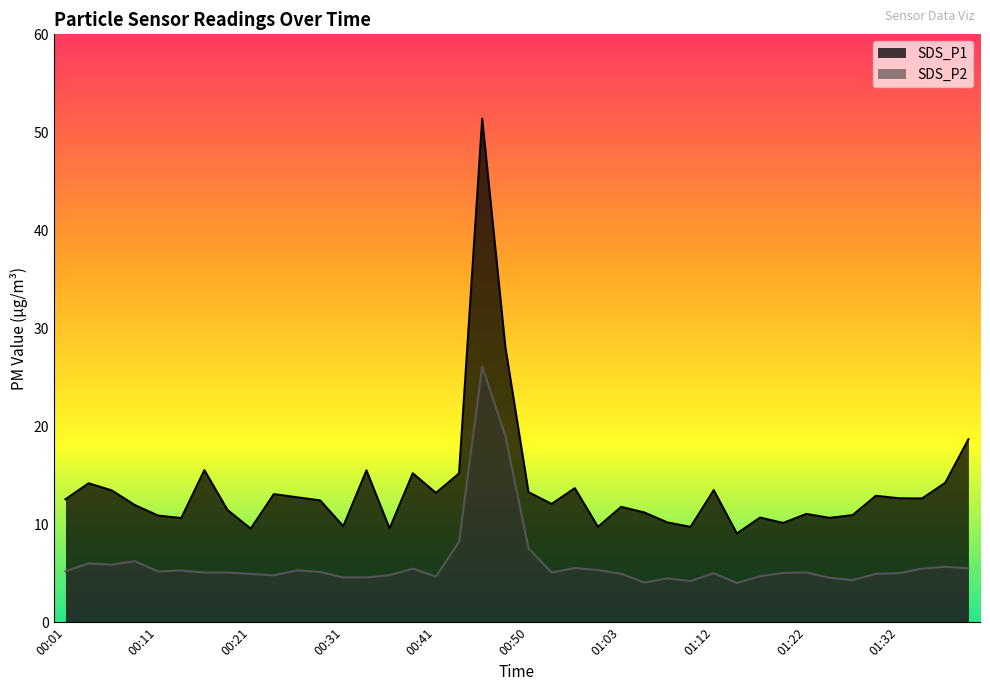

At which category does SDS_P1 reach its first local valley?

00:14